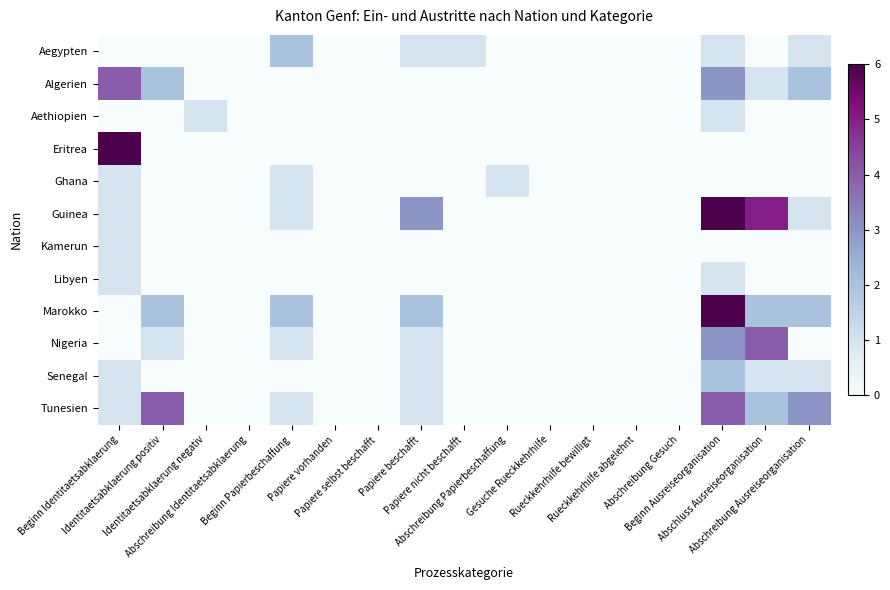

Reading left to right, what are all the values shown in this chart?

Aegypten: Beginn Identitaetsabklaerung=0	Identitaetsabklaerung positiv=0	Identitaetsabklaerung negativ=0	Abschreibung Identitaetsabklaerung=0	Beginn Papierbeschaffung=2	Papiere vorhanden=0	Papiere selbst beschafft=0	Papiere beschafft=1	Papiere nicht beschafft=1	Abschreibung Papierbeschaffung=0	Gesuche Rueckkehrhilfe=0	Rueckkehrhilfe bewilligt=0	Rueckkehrhilfe abgelehnt=0	Abschreibung Gesuch=0	Beginn Ausreiseorganisation=1	Abschluss Ausreiseorganisation=0	Abschreibung Ausreiseorganisation=1
Algerien: Beginn Identitaetsabklaerung=4	Identitaetsabklaerung positiv=2	Identitaetsabklaerung negativ=0	Abschreibung Identitaetsabklaerung=0	Beginn Papierbeschaffung=0	Papiere vorhanden=0	Papiere selbst beschafft=0	Papiere beschafft=0	Papiere nicht beschafft=0	Abschreibung Papierbeschaffung=0	Gesuche Rueckkehrhilfe=0	Rueckkehrhilfe bewilligt=0	Rueckkehrhilfe abgelehnt=0	Abschreibung Gesuch=0	Beginn Ausreiseorganisation=3	Abschluss Ausreiseorganisation=1	Abschreibung Ausreiseorganisation=2
Aethiopien: Beginn Identitaetsabklaerung=0	Identitaetsabklaerung positiv=0	Identitaetsabklaerung negativ=1	Abschreibung Identitaetsabklaerung=0	Beginn Papierbeschaffung=0	Papiere vorhanden=0	Papiere selbst beschafft=0	Papiere beschafft=0	Papiere nicht beschafft=0	Abschreibung Papierbeschaffung=0	Gesuche Rueckkehrhilfe=0	Rueckkehrhilfe bewilligt=0	Rueckkehrhilfe abgelehnt=0	Abschreibung Gesuch=0	Beginn Ausreiseorganisation=1	Abschluss Ausreiseorganisation=0	Abschreibung Ausreiseorganisation=0
Eritrea: Beginn Identitaetsabklaerung=6	Identitaetsabklaerung positiv=0	Identitaetsabklaerung negativ=0	Abschreibung Identitaetsabklaerung=0	Beginn Papierbeschaffung=0	Papiere vorhanden=0	Papiere selbst beschafft=0	Papiere beschafft=0	Papiere nicht beschafft=0	Abschreibung Papierbeschaffung=0	Gesuche Rueckkehrhilfe=0	Rueckkehrhilfe bewilligt=0	Rueckkehrhilfe abgelehnt=0	Abschreibung Gesuch=0	Beginn Ausreiseorganisation=0	Abschluss Ausreiseorganisation=0	Abschreibung Ausreiseorganisation=0
Ghana: Beginn Identitaetsabklaerung=1	Identitaetsabklaerung positiv=0	Identitaetsabklaerung negativ=0	Abschreibung Identitaetsabklaerung=0	Beginn Papierbeschaffung=1	Papiere vorhanden=0	Papiere selbst beschafft=0	Papiere beschafft=0	Papiere nicht beschafft=0	Abschreibung Papierbeschaffung=1	Gesuche Rueckkehrhilfe=0	Rueckkehrhilfe bewilligt=0	Rueckkehrhilfe abgelehnt=0	Abschreibung Gesuch=0	Beginn Ausreiseorganisation=0	Abschluss Ausreiseorganisation=0	Abschreibung Ausreiseorganisation=0
Guinea: Beginn Identitaetsabklaerung=1	Identitaetsabklaerung positiv=0	Identitaetsabklaerung negativ=0	Abschreibung Identitaetsabklaerung=0	Beginn Papierbeschaffung=1	Papiere vorhanden=0	Papiere selbst beschafft=0	Papiere beschafft=3	Papiere nicht beschafft=0	Abschreibung Papierbeschaffung=0	Gesuche Rueckkehrhilfe=0	Rueckkehrhilfe bewilligt=0	Rueckkehrhilfe abgelehnt=0	Abschreibung Gesuch=0	Beginn Ausreiseorganisation=6	Abschluss Ausreiseorganisation=5	Abschreibung Ausreiseorganisation=1
Kamerun: Beginn Identitaetsabklaerung=1	Identitaetsabklaerung positiv=0	Identitaetsabklaerung negativ=0	Abschreibung Identitaetsabklaerung=0	Beginn Papierbeschaffung=0	Papiere vorhanden=0	Papiere selbst beschafft=0	Papiere beschafft=0	Papiere nicht beschafft=0	Abschreibung Papierbeschaffung=0	Gesuche Rueckkehrhilfe=0	Rueckkehrhilfe bewilligt=0	Rueckkehrhilfe abgelehnt=0	Abschreibung Gesuch=0	Beginn Ausreiseorganisation=0	Abschluss Ausreiseorganisation=0	Abschreibung Ausreiseorganisation=0
Libyen: Beginn Identitaetsabklaerung=1	Identitaetsabklaerung positiv=0	Identitaetsabklaerung negativ=0	Abschreibung Identitaetsabklaerung=0	Beginn Papierbeschaffung=0	Papiere vorhanden=0	Papiere selbst beschafft=0	Papiere beschafft=0	Papiere nicht beschafft=0	Abschreibung Papierbeschaffung=0	Gesuche Rueckkehrhilfe=0	Rueckkehrhilfe bewilligt=0	Rueckkehrhilfe abgelehnt=0	Abschreibung Gesuch=0	Beginn Ausreiseorganisation=1	Abschluss Ausreiseorganisation=0	Abschreibung Ausreiseorganisation=0
Marokko: Beginn Identitaetsabklaerung=0	Identitaetsabklaerung positiv=2	Identitaetsabklaerung negativ=0	Abschreibung Identitaetsabklaerung=0	Beginn Papierbeschaffung=2	Papiere vorhanden=0	Papiere selbst beschafft=0	Papiere beschafft=2	Papiere nicht beschafft=0	Abschreibung Papierbeschaffung=0	Gesuche Rueckkehrhilfe=0	Rueckkehrhilfe bewilligt=0	Rueckkehrhilfe abgelehnt=0	Abschreibung Gesuch=0	Beginn Ausreiseorganisation=6	Abschluss Ausreiseorganisation=2	Abschreibung Ausreiseorganisation=2
Nigeria: Beginn Identitaetsabklaerung=0	Identitaetsabklaerung positiv=1	Identitaetsabklaerung negativ=0	Abschreibung Identitaetsabklaerung=0	Beginn Papierbeschaffung=1	Papiere vorhanden=0	Papiere selbst beschafft=0	Papiere beschafft=1	Papiere nicht beschafft=0	Abschreibung Papierbeschaffung=0	Gesuche Rueckkehrhilfe=0	Rueckkehrhilfe bewilligt=0	Rueckkehrhilfe abgelehnt=0	Abschreibung Gesuch=0	Beginn Ausreiseorganisation=3	Abschluss Ausreiseorganisation=4	Abschreibung Ausreiseorganisation=0
Senegal: Beginn Identitaetsabklaerung=1	Identitaetsabklaerung positiv=0	Identitaetsabklaerung negativ=0	Abschreibung Identitaetsabklaerung=0	Beginn Papierbeschaffung=0	Papiere vorhanden=0	Papiere selbst beschafft=0	Papiere beschafft=1	Papiere nicht beschafft=0	Abschreibung Papierbeschaffung=0	Gesuche Rueckkehrhilfe=0	Rueckkehrhilfe bewilligt=0	Rueckkehrhilfe abgelehnt=0	Abschreibung Gesuch=0	Beginn Ausreiseorganisation=2	Abschluss Ausreiseorganisation=1	Abschreibung Ausreiseorganisation=1
Tunesien: Beginn Identitaetsabklaerung=1	Identitaetsabklaerung positiv=4	Identitaetsabklaerung negativ=0	Abschreibung Identitaetsabklaerung=0	Beginn Papierbeschaffung=1	Papiere vorhanden=0	Papiere selbst beschafft=0	Papiere beschafft=1	Papiere nicht beschafft=0	Abschreibung Papierbeschaffung=0	Gesuche Rueckkehrhilfe=0	Rueckkehrhilfe bewilligt=0	Rueckkehrhilfe abgelehnt=0	Abschreibung Gesuch=0	Beginn Ausreiseorganisation=4	Abschluss Ausreiseorganisation=2	Abschreibung Ausreiseorganisation=3